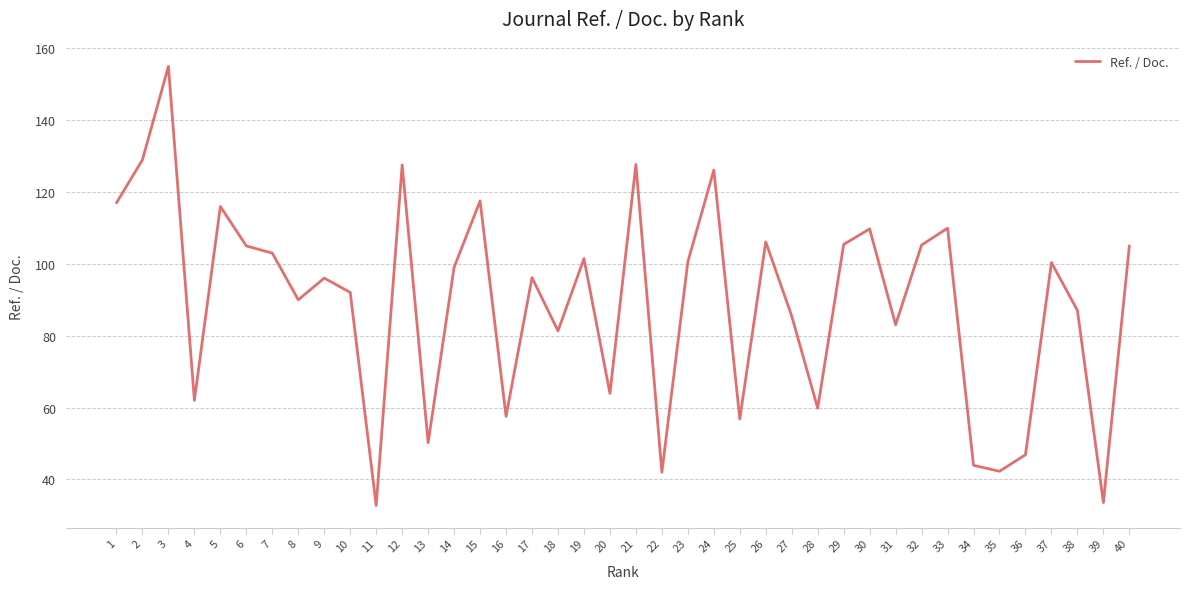

True or false: there are more than 1 points higher than both neighbors.

True